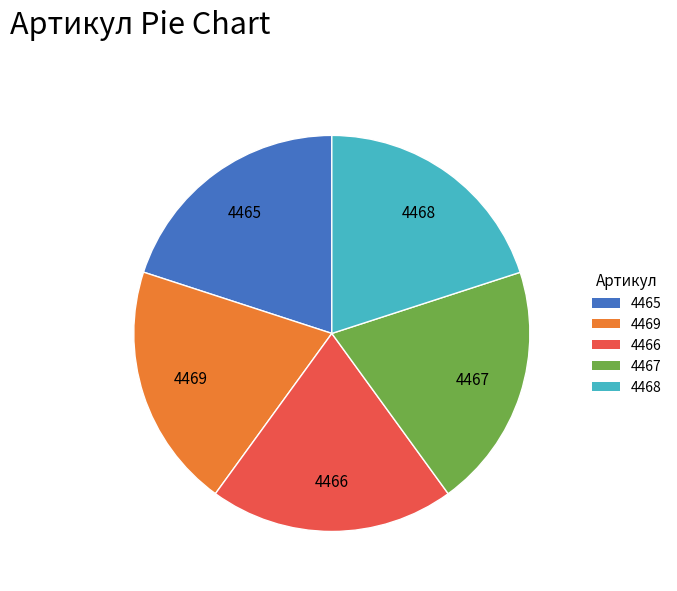

Approximately how many times larger is the value at 4467 compared to 4466?

1.0